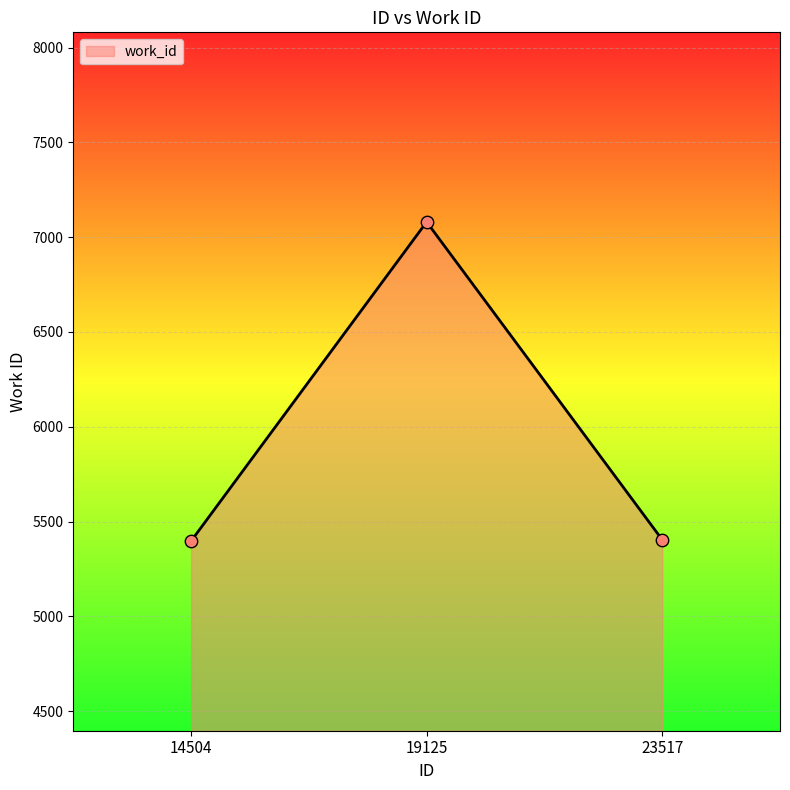

Which has a higher value, 19125 or 14504?

19125